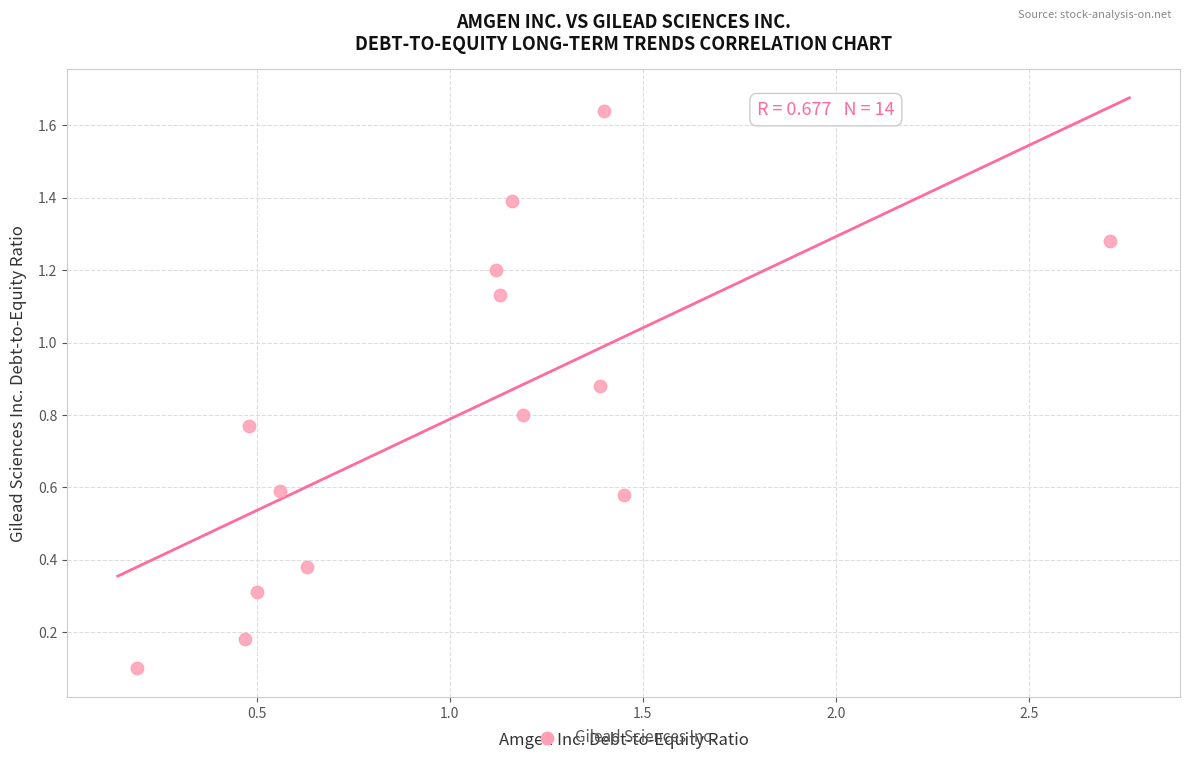

What is the range of Y values (max minus min)?

1.5